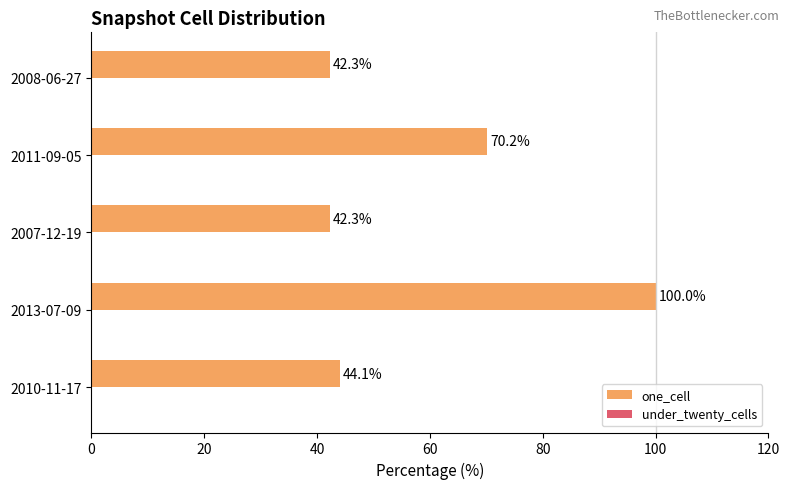

Reading bottom to top, transcribe all the data shown in this chart.

44.1	100.0	42.3	70.2	42.3